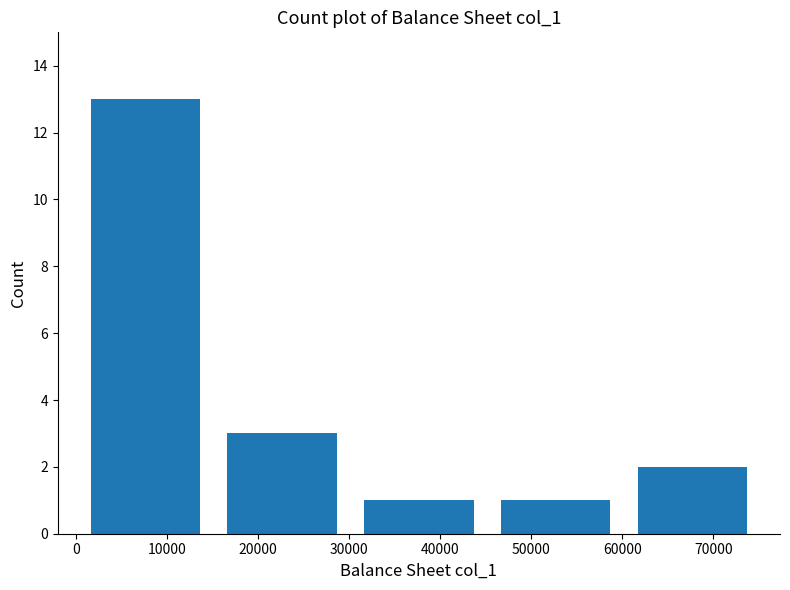

Reading left to right, list every bar in this chart as the range it spans on the x-axis followed by its height. Neither the bar edges nor the heights are printed on the chart, so give them approximately, as read against the axes.

0 to 15000: 13
15000 to 30000: 3
30000 to 45000: 1
45000 to 60000: 1
60000 to 75000: 2